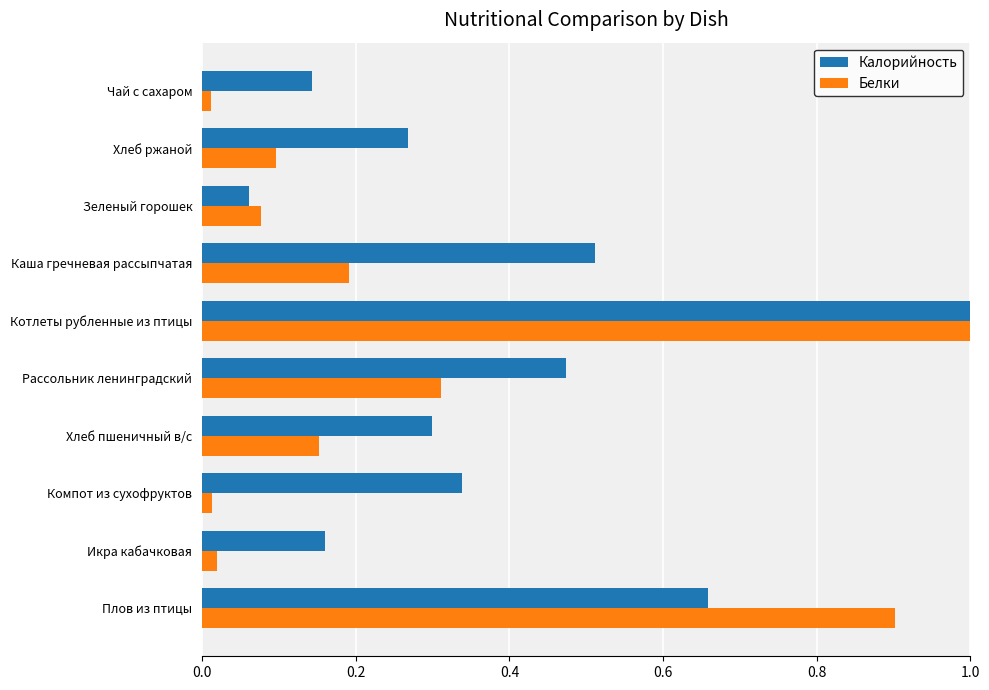

At which label does Белки reach its peak?

Котлеты рубленные из птицы